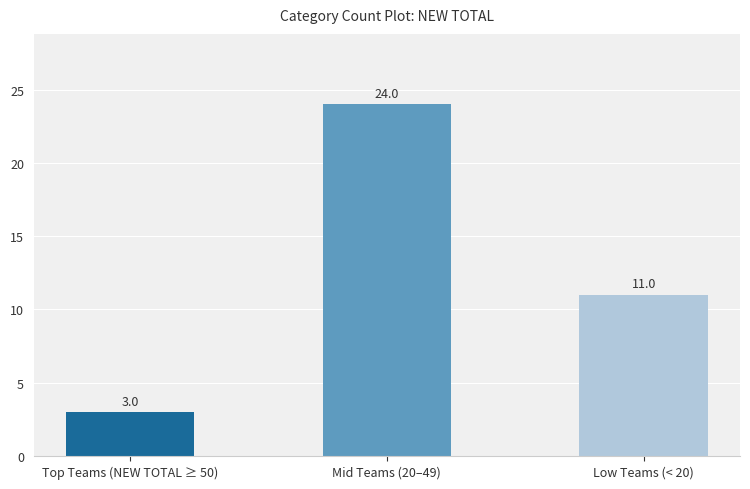

The value at Top Teams (NEW TOTAL ≥ 50) is 2. True or false?

False